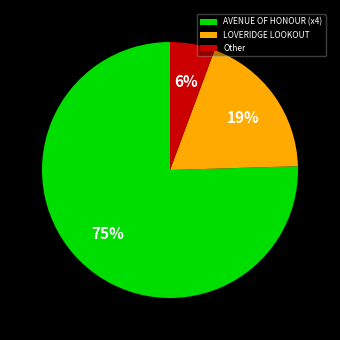

Does any single category account for the majority?

Yes